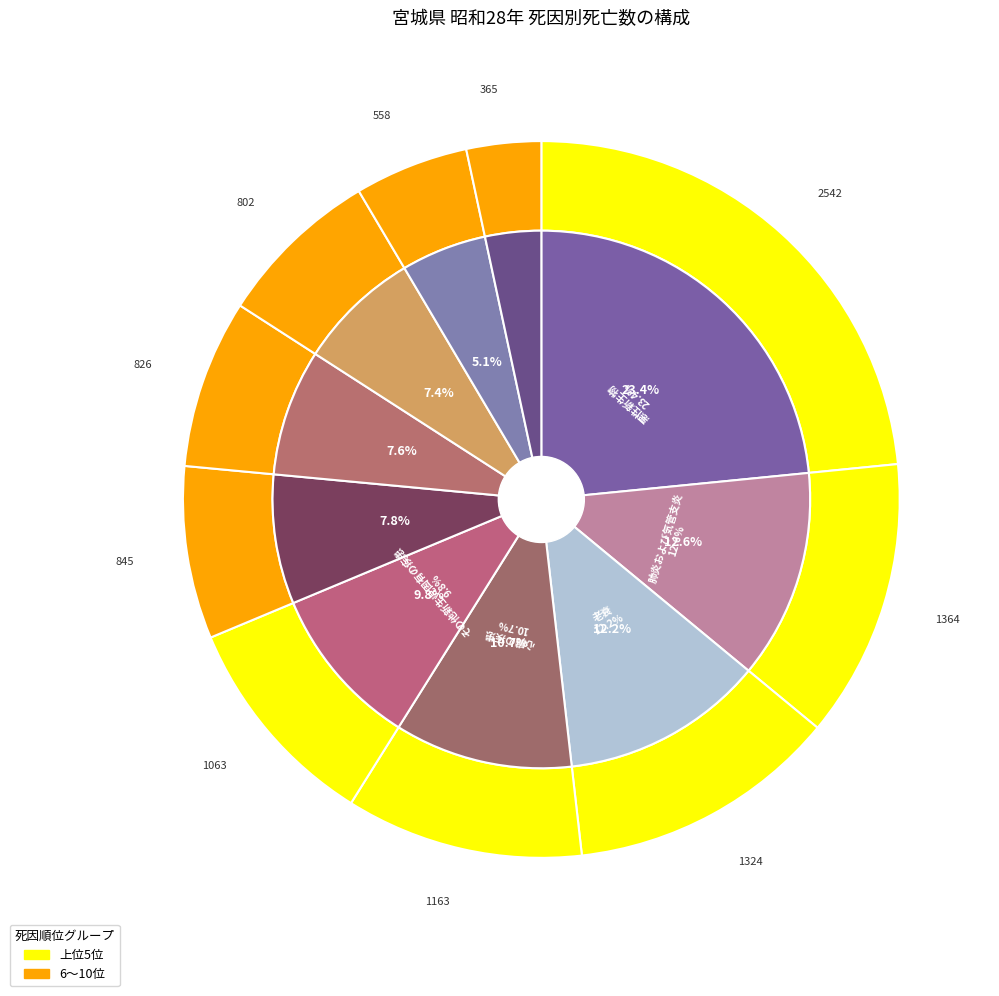

Does その他新生児固有の疾患 represent more than half of the total?

No